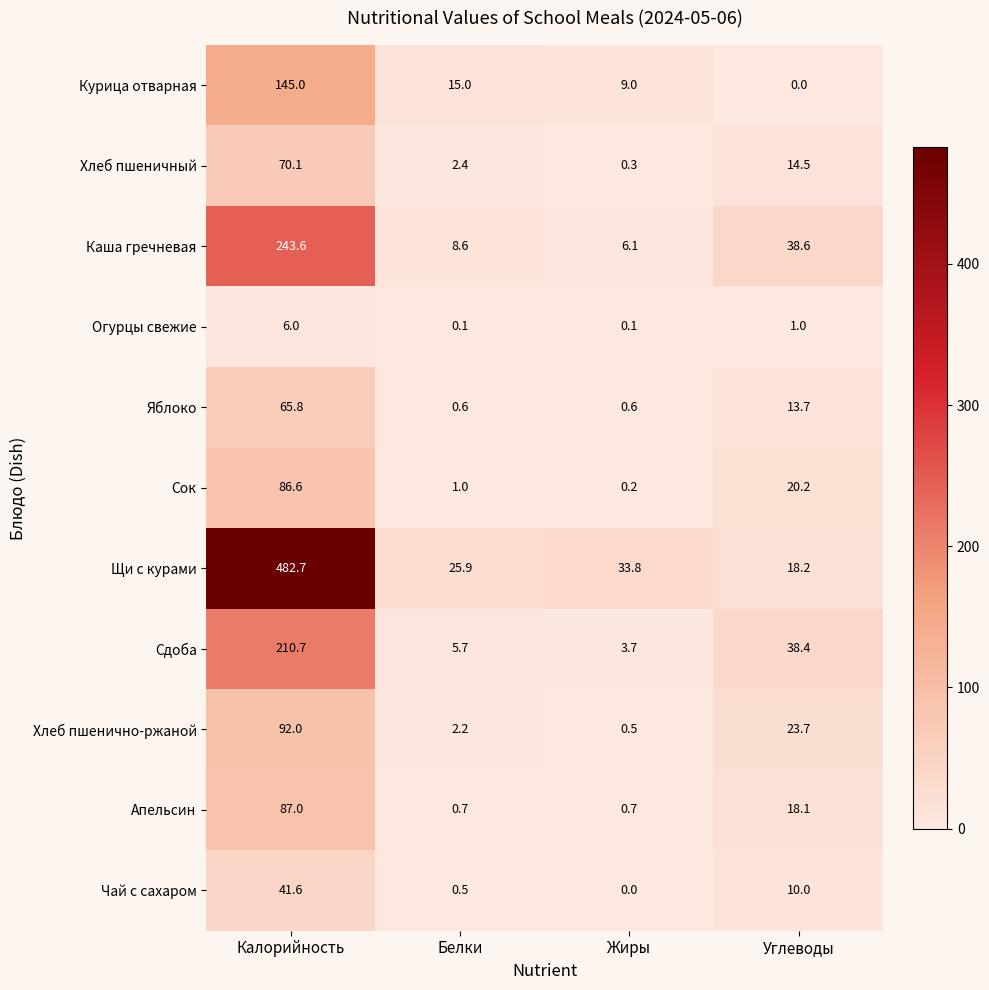

What is the maximum value for Сок?

86.6